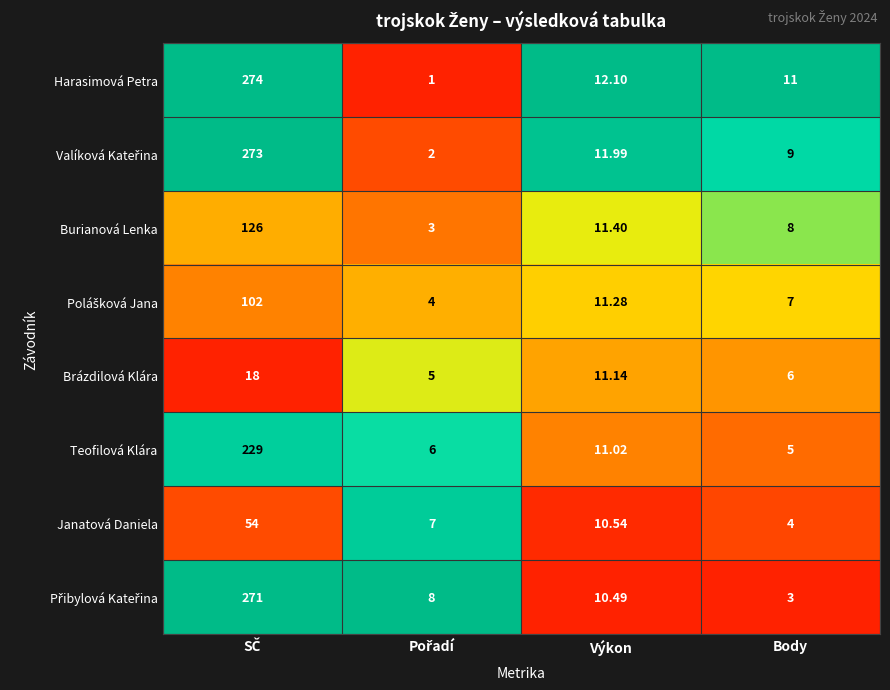

At which label is Burianová Lenka closest to 64?

Výkon